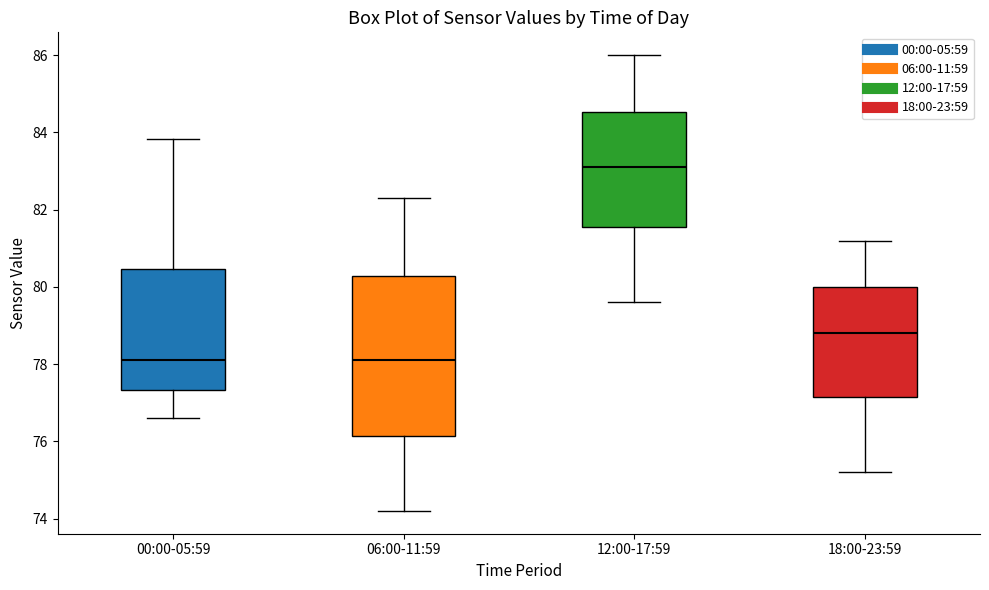

Which box's median line is the highest?

12:00-17:59